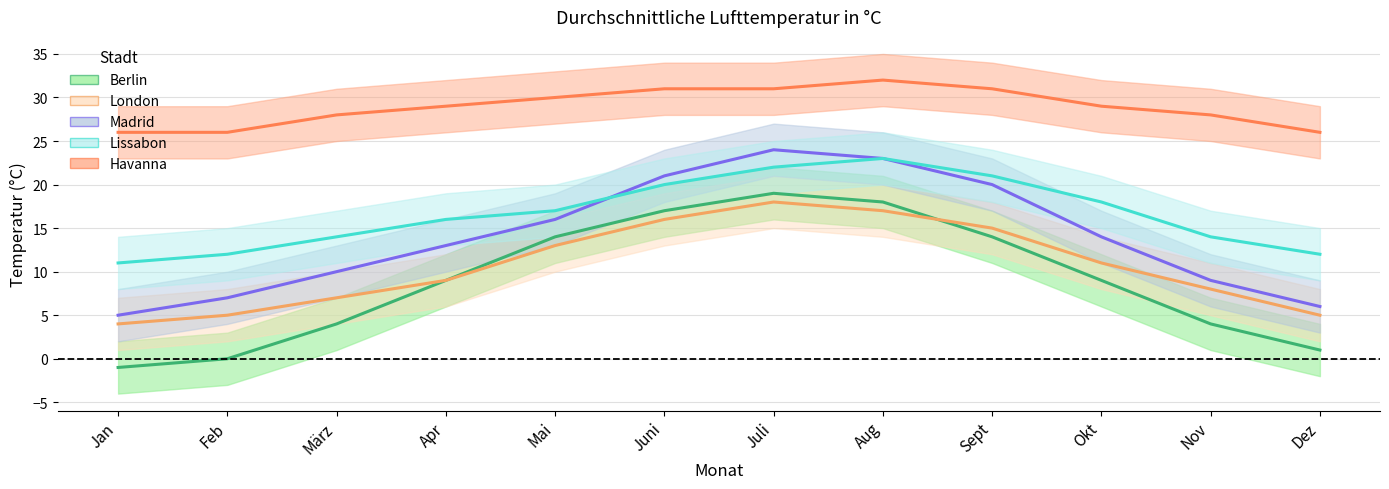

What position from the left is Nov?

11